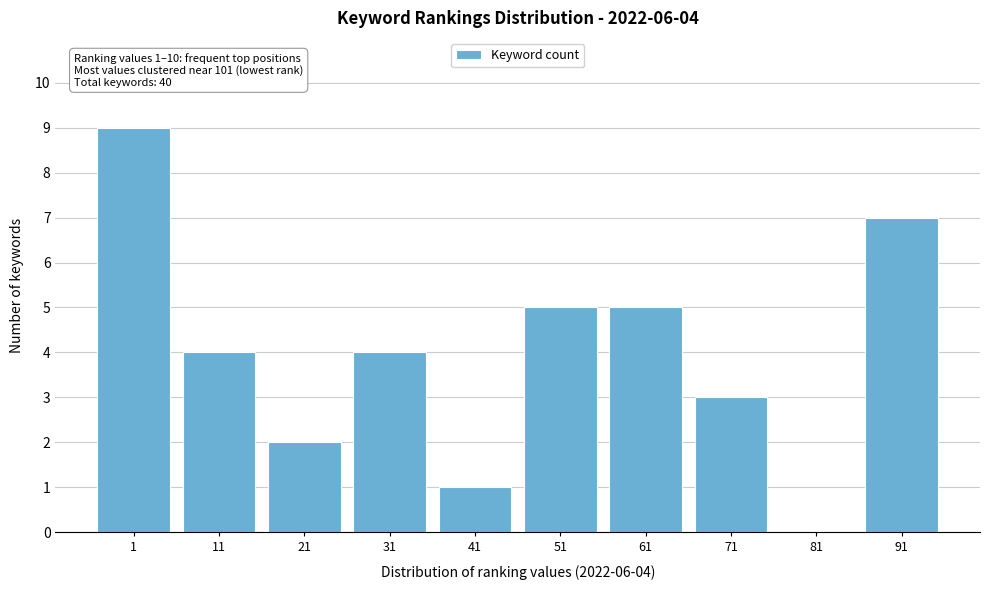

Reading right to left, what are all the values shown in this chart?

91=7	81=0	71=3	61=5	51=5	41=1	31=4	21=2	11=4	1=9